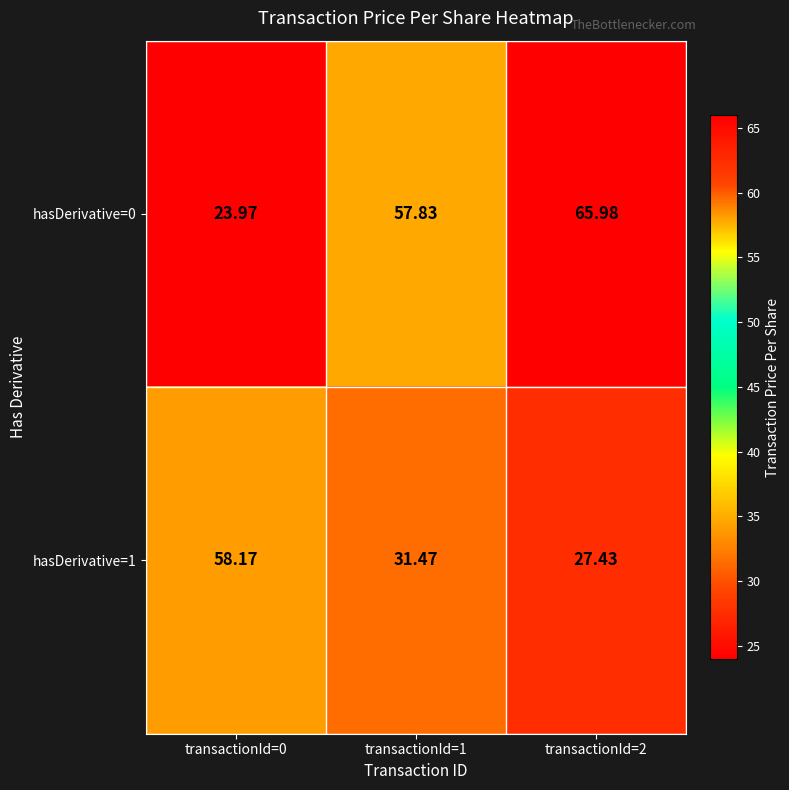

How many values in the hasDerivative=1 series exceed 31?

2